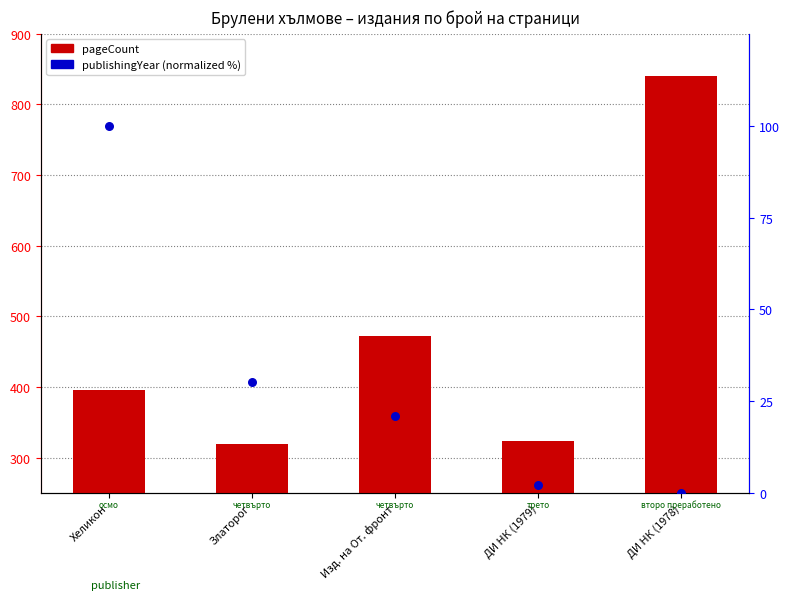

Is the value of pageCount at ДИ НК (1979) greater than the value of publishingYear (normalized %) at Хеликон?

Yes